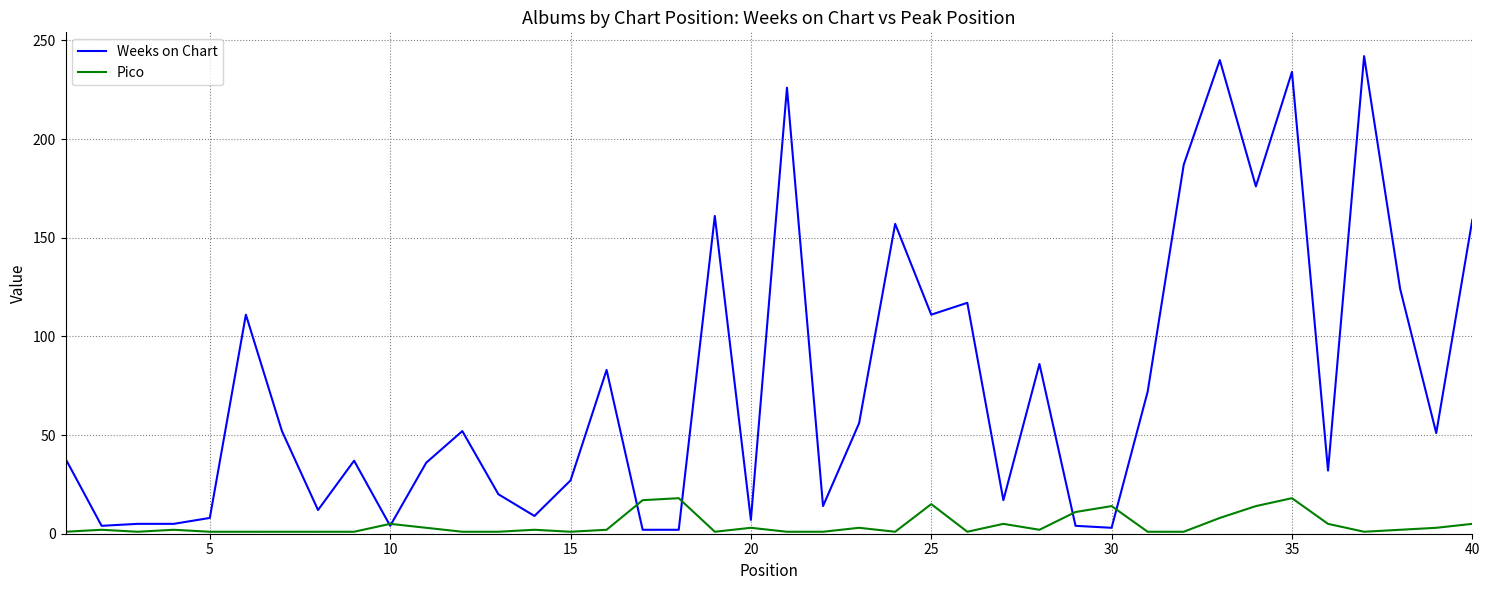

Which series has the widest spread of values?

Weeks on Chart